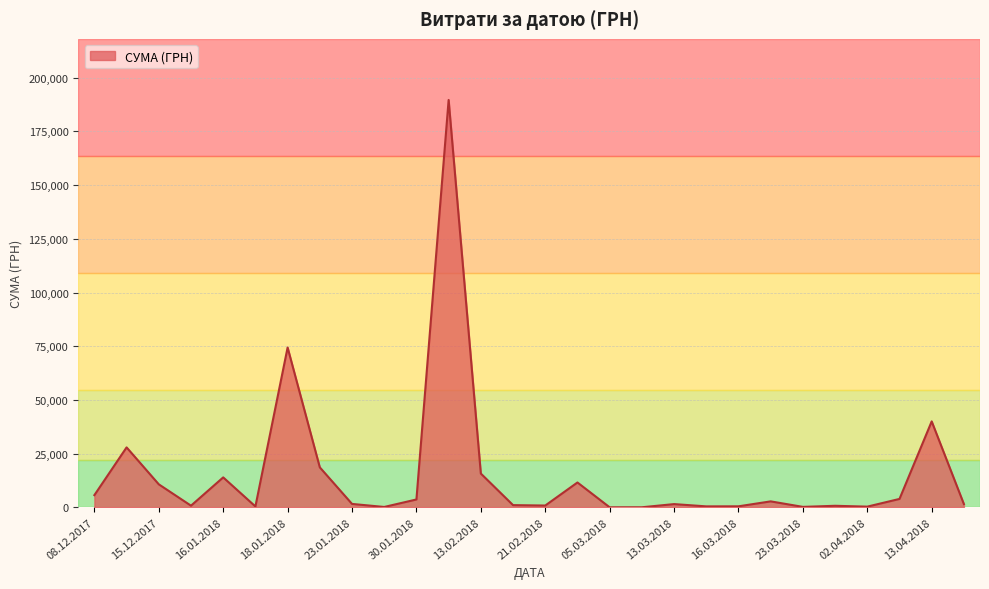

What is the smallest value displayed?

1.0